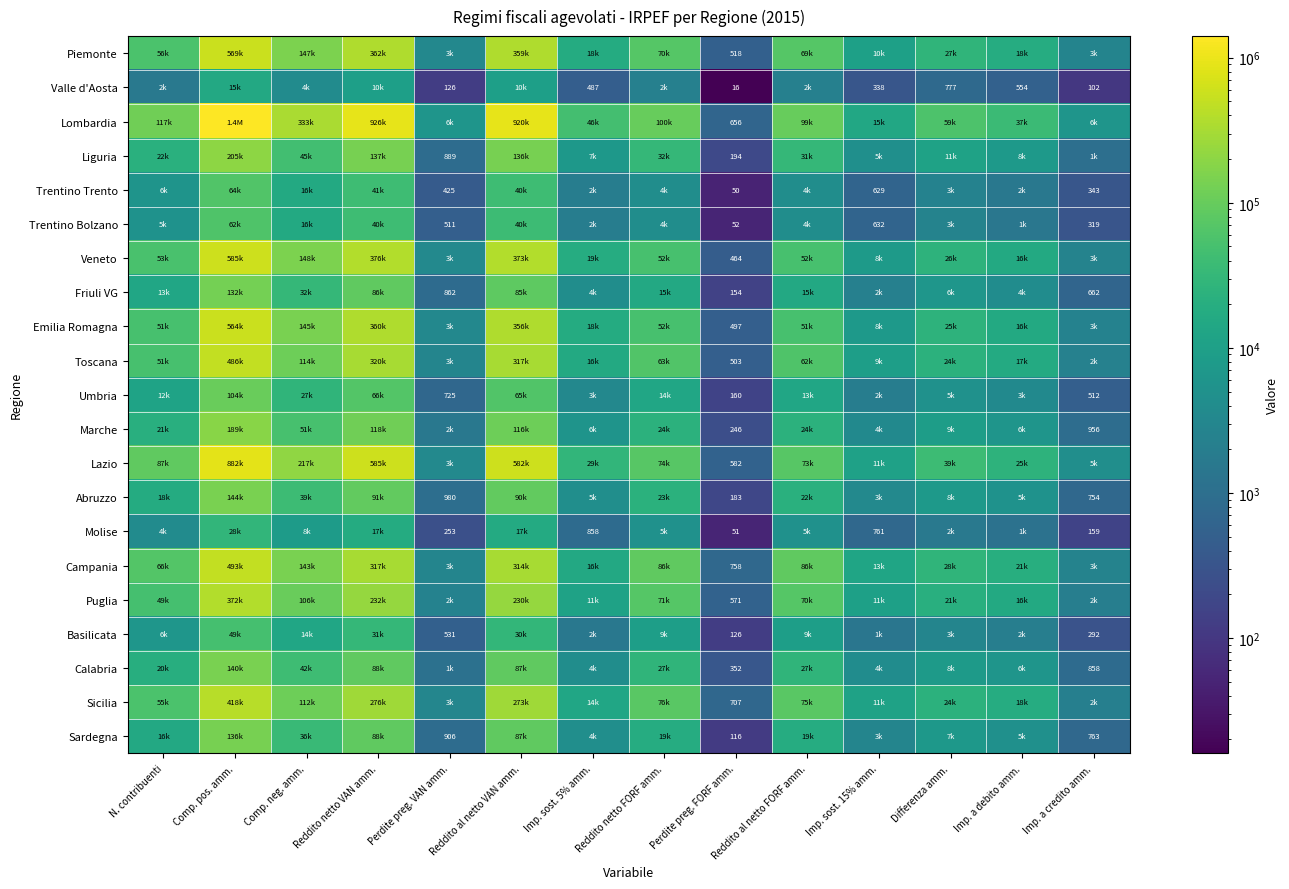

What is the spread (max minus min) of values at Differenza amm.?

58658